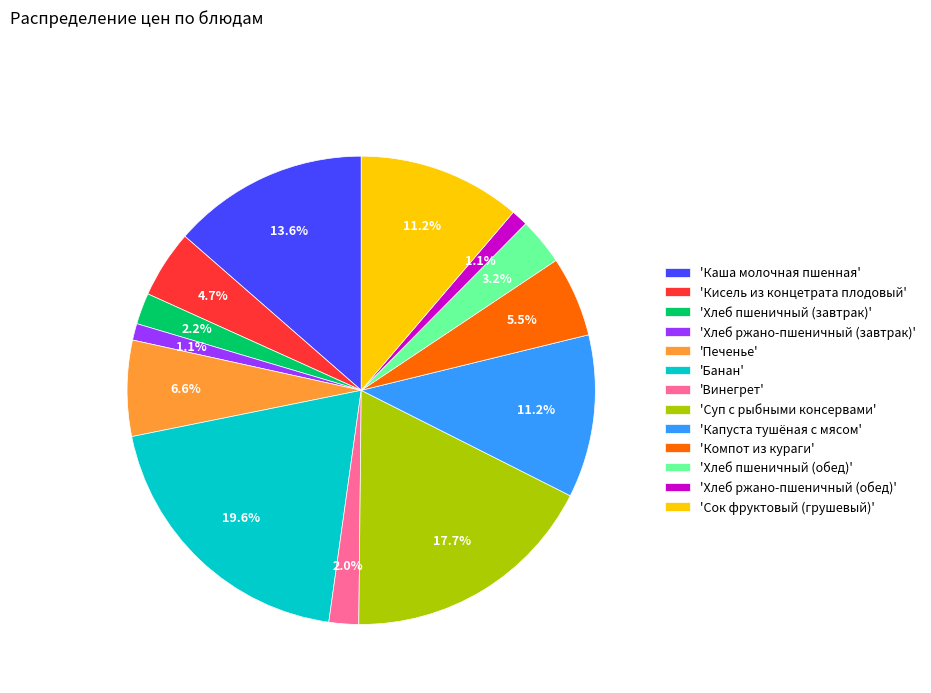

To the nearest percent, what is the average slice percentage?

8%